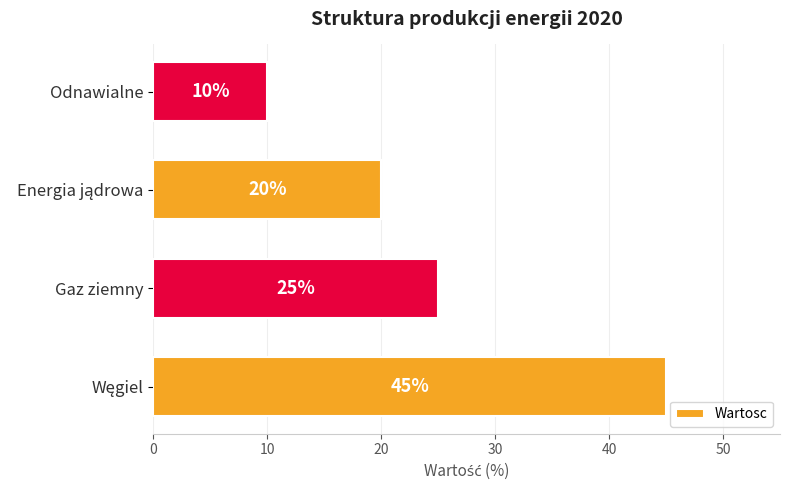

What is the smallest value displayed?

10